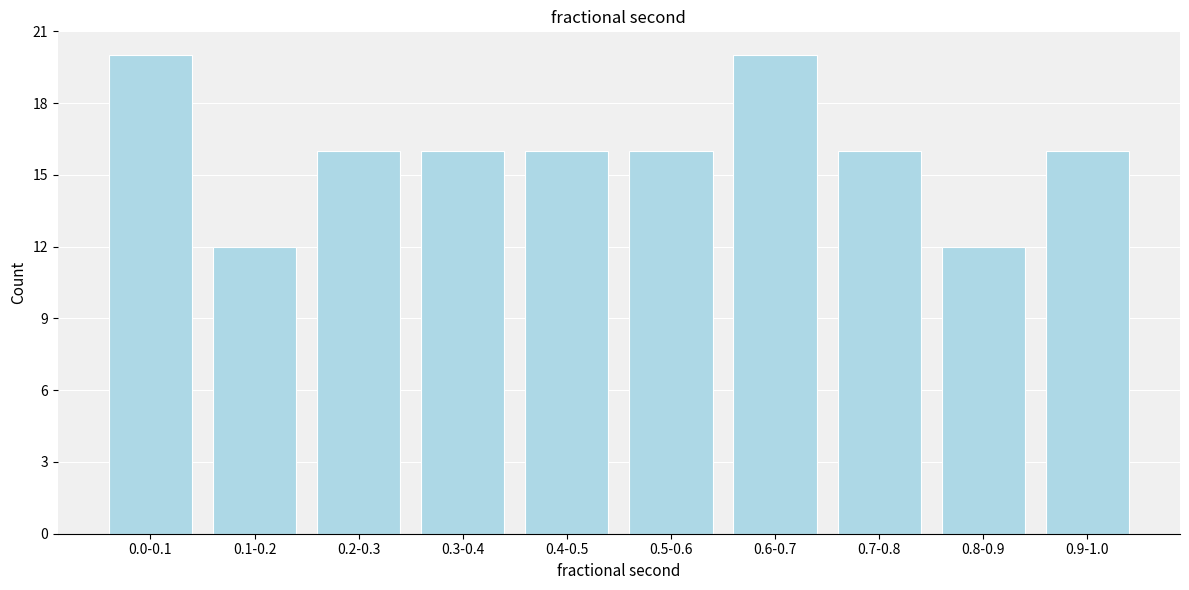

Reading right to left, what are all the values shown in this chart?

16	12	16	20	16	16	16	16	12	20